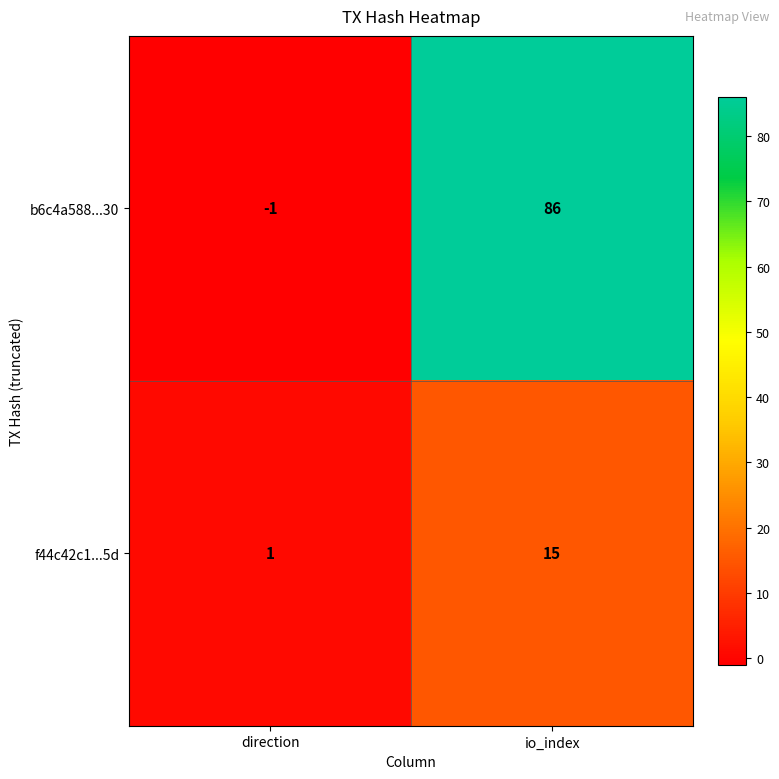

What is the spread (max minus min) of values at direction?

2